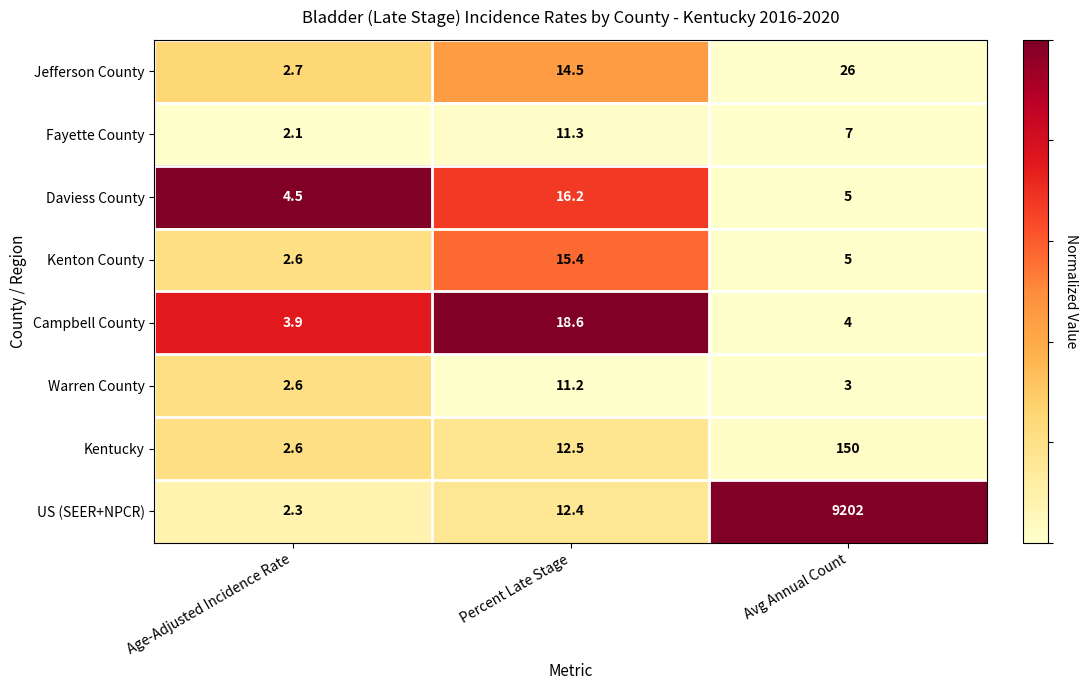

At which label does Kentucky reach its minimum?

Age-Adjusted Incidence Rate